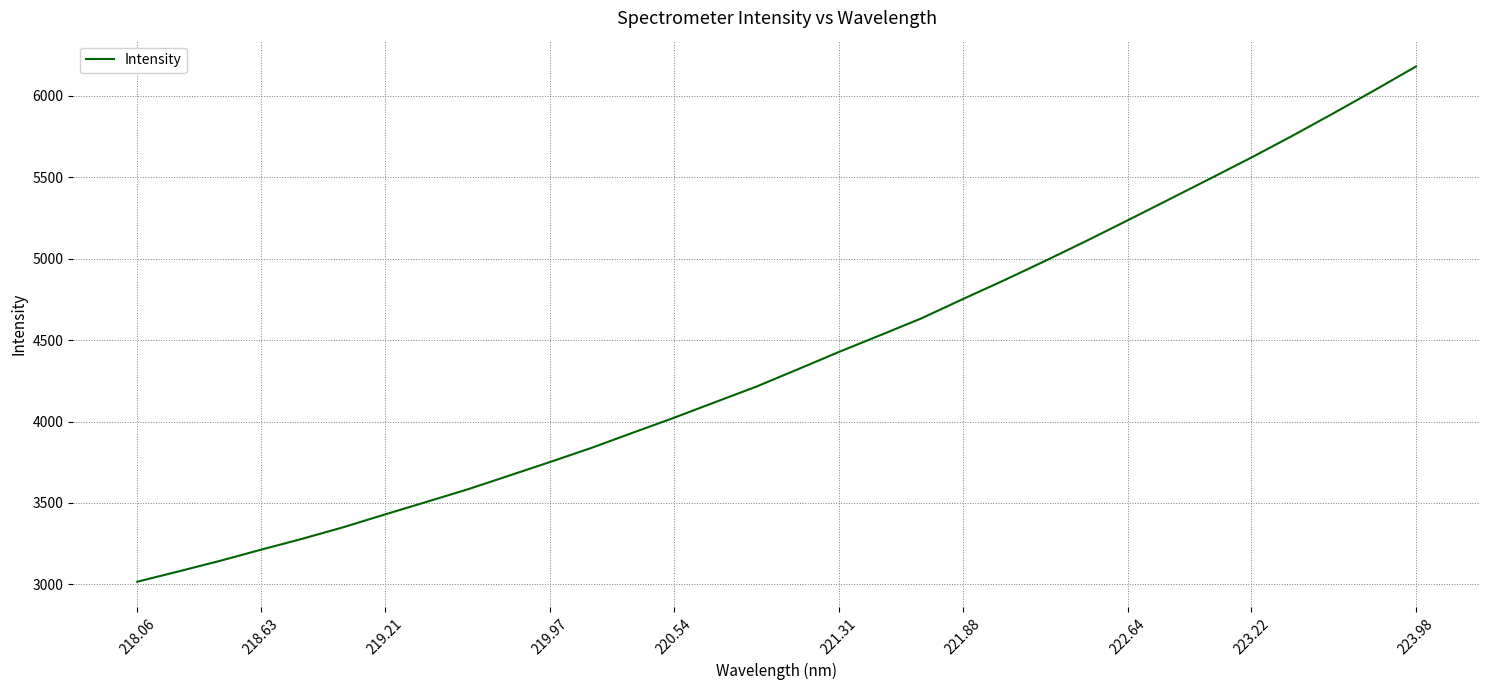

What is the difference between the maximum and minimum values?

3164.6